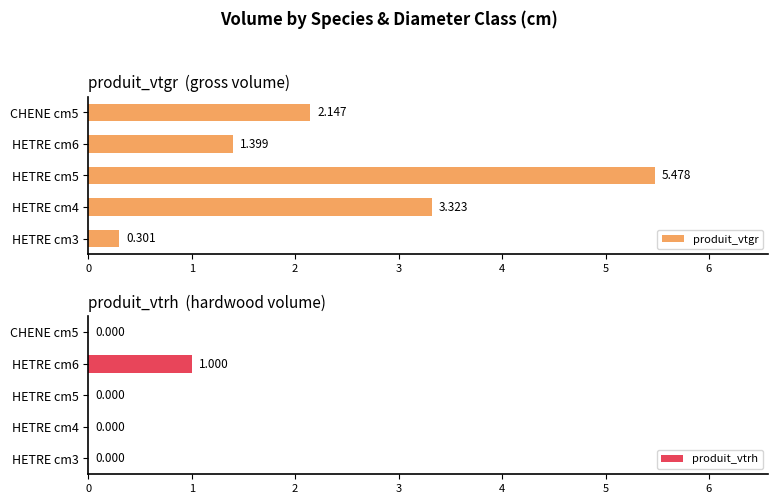

What is the sum of all produit_vtgr values?

12.6